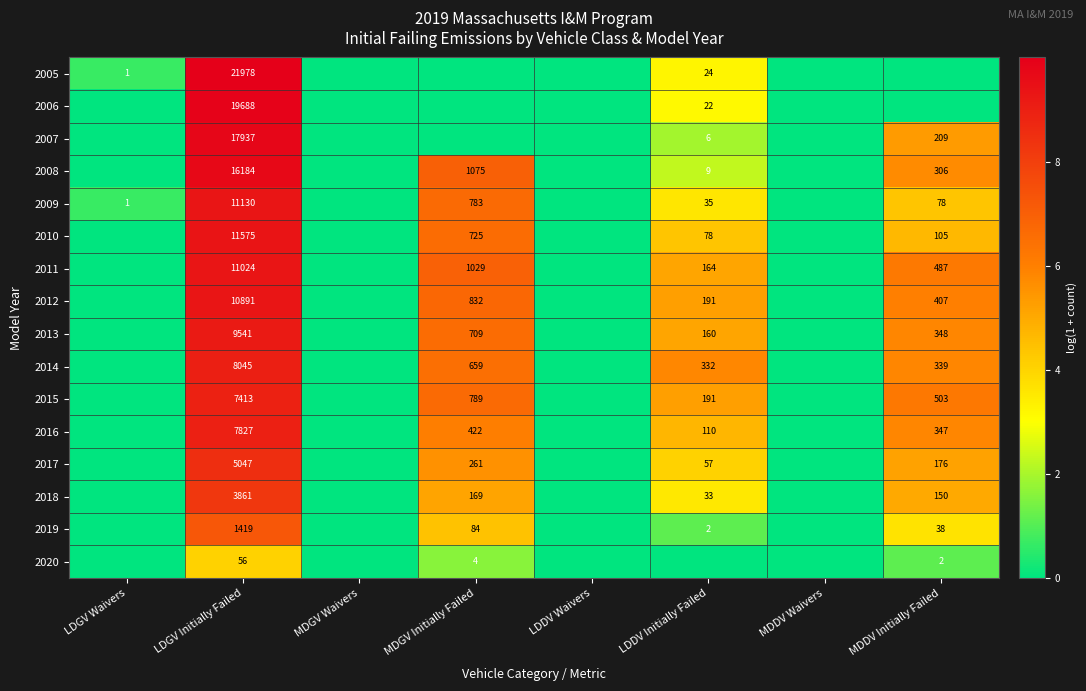

The 2008 series shows 14 at LDDV Initially Failed. True or false?

False